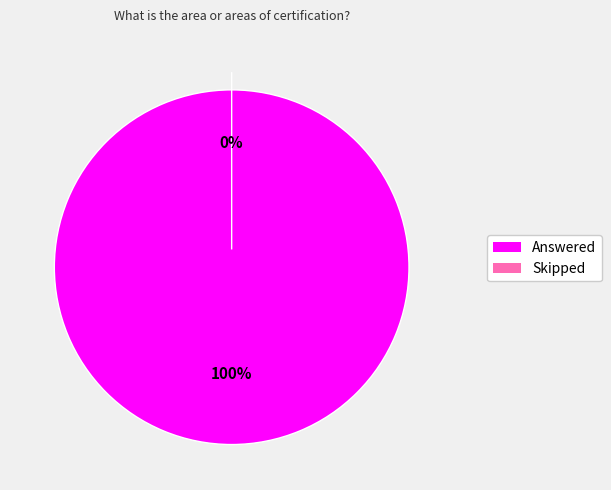

Is it true that Answered is 99% of the pie?

False